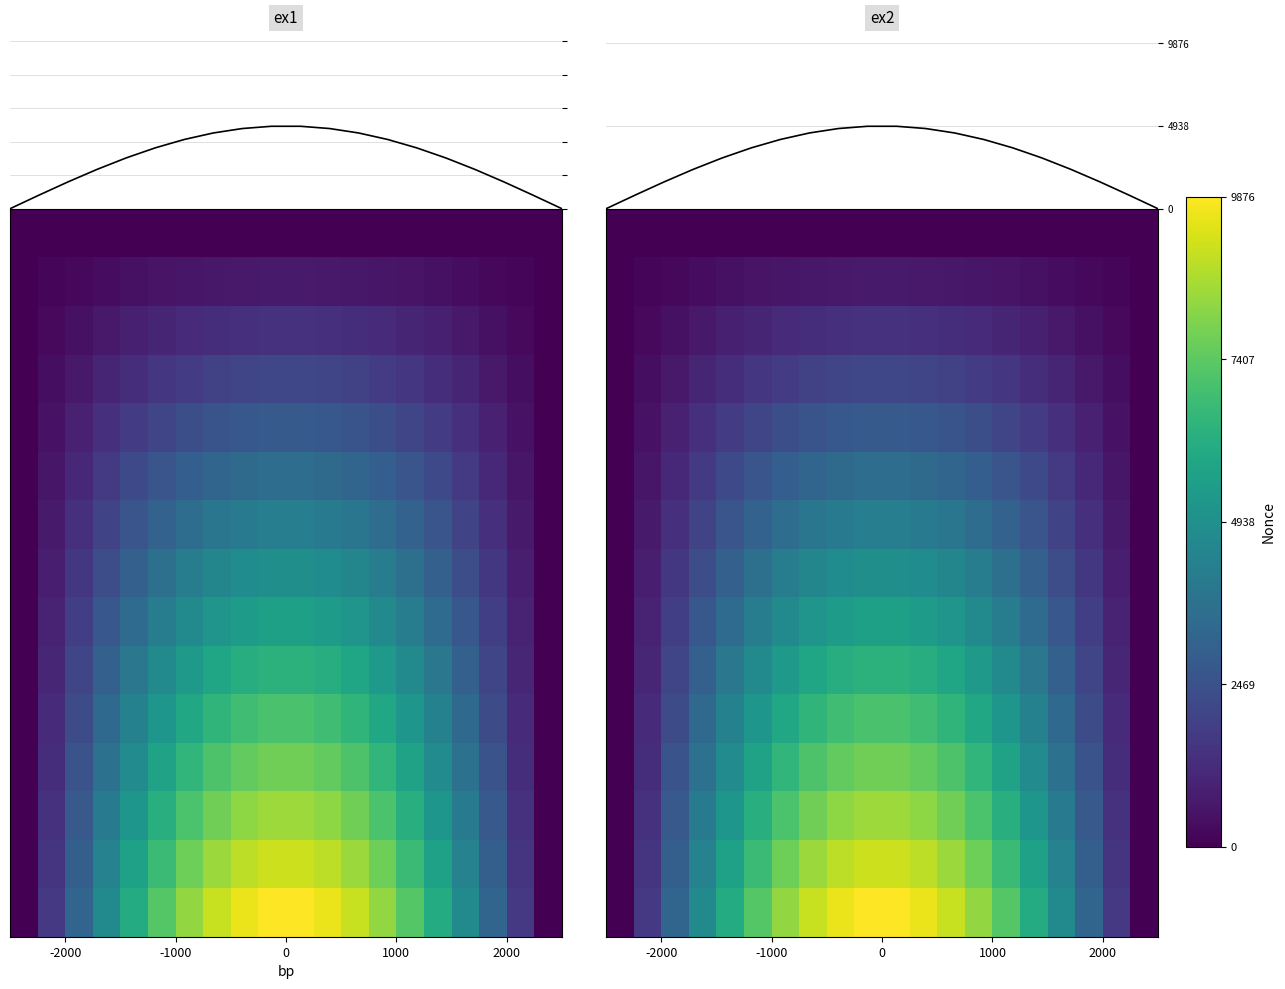

At how many categories does at least one series exceed 2227?

16